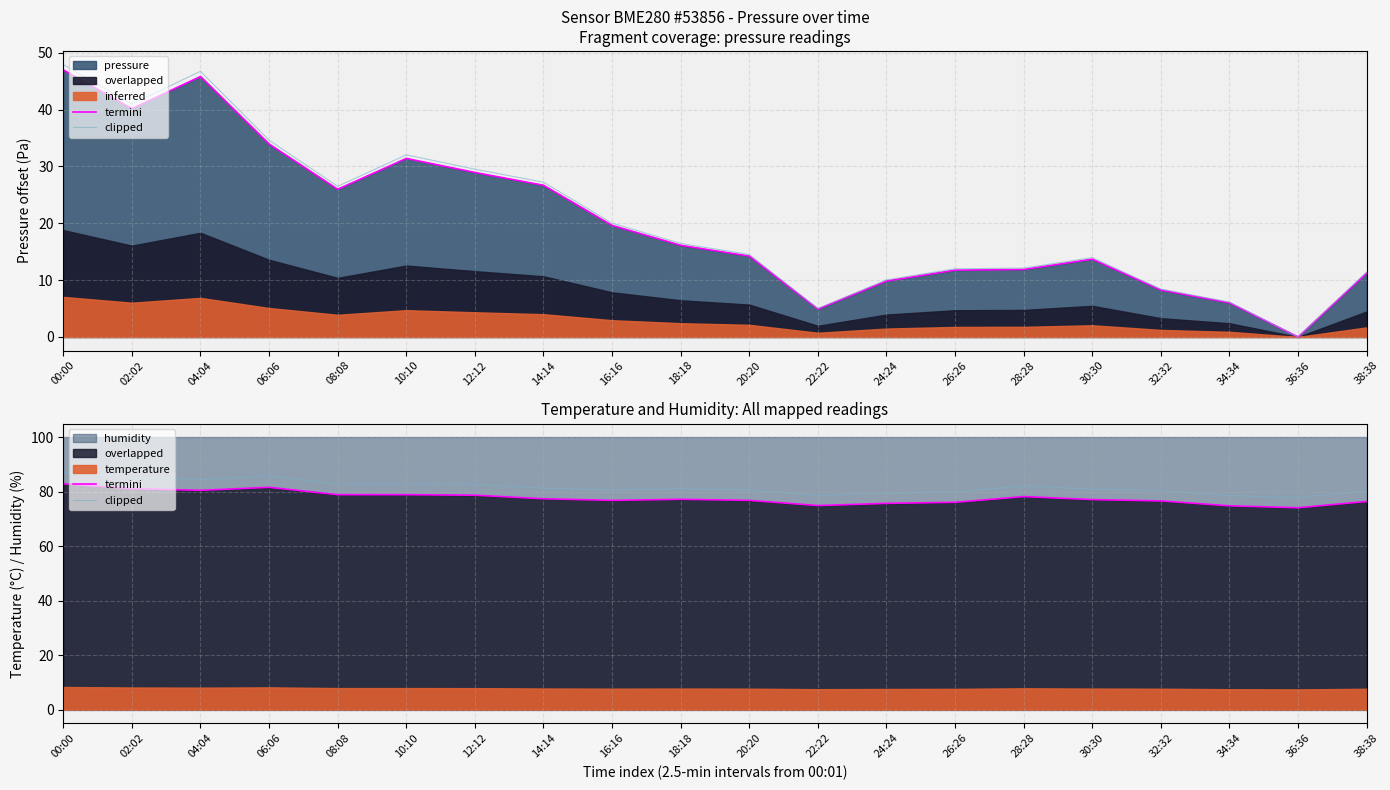

True or false: termini has more than 2 points higher than both neighbors.

True